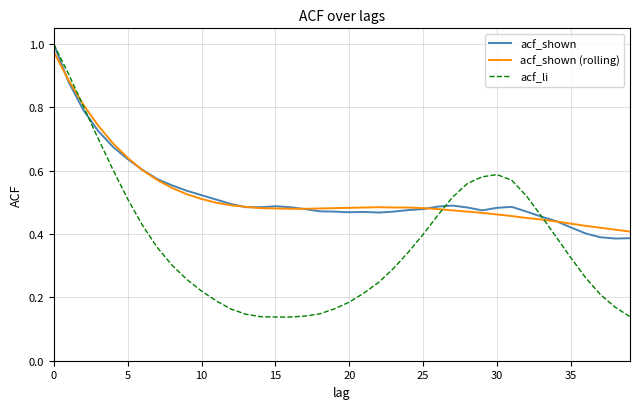

Does the chart have visible grid lines?

Yes